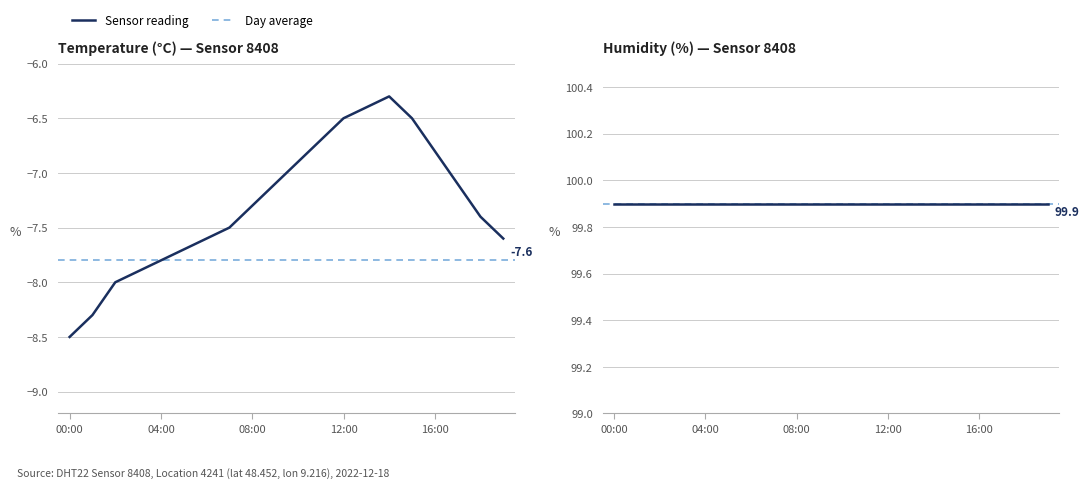

The value at 06:00 is -4.1. True or false?

False